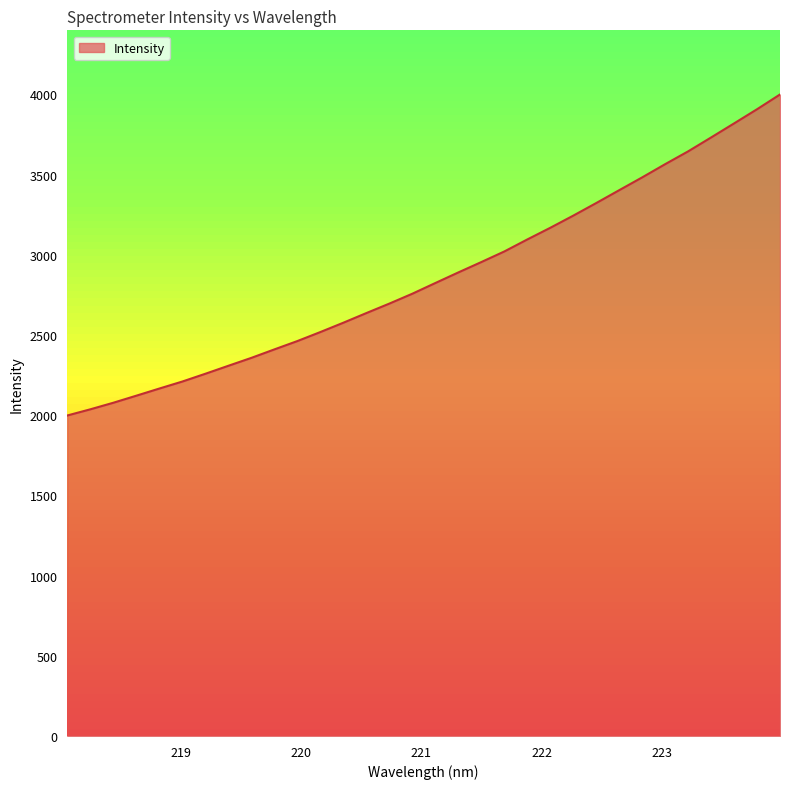

List the labels in order of value, smallest first.

218.0596, 218.2508, 218.442, 218.6332, 218.8244, 219.0156, 219.2067, 219.3979, 219.589, 219.7801, 219.9712, 220.1623, 220.3533, 220.5444, 220.7354, 220.9264, 221.1174, 221.3083, 221.4993, 221.6902, 221.8812, 222.0721, 222.263, 222.4538, 222.6447, 222.8355, 223.0264, 223.2172, 223.408, 223.5987, 223.7895, 223.9802